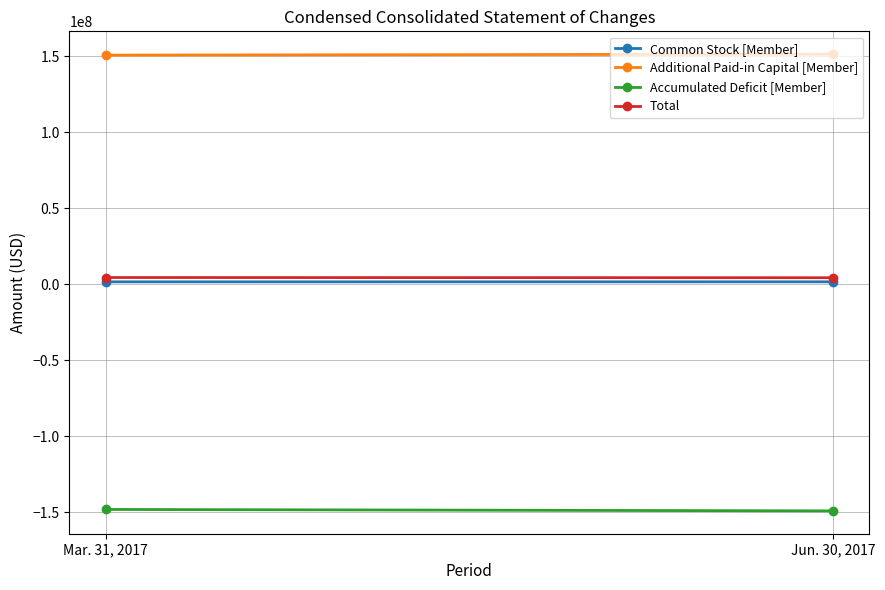

Is this an area chart (filled region under the line)?

No